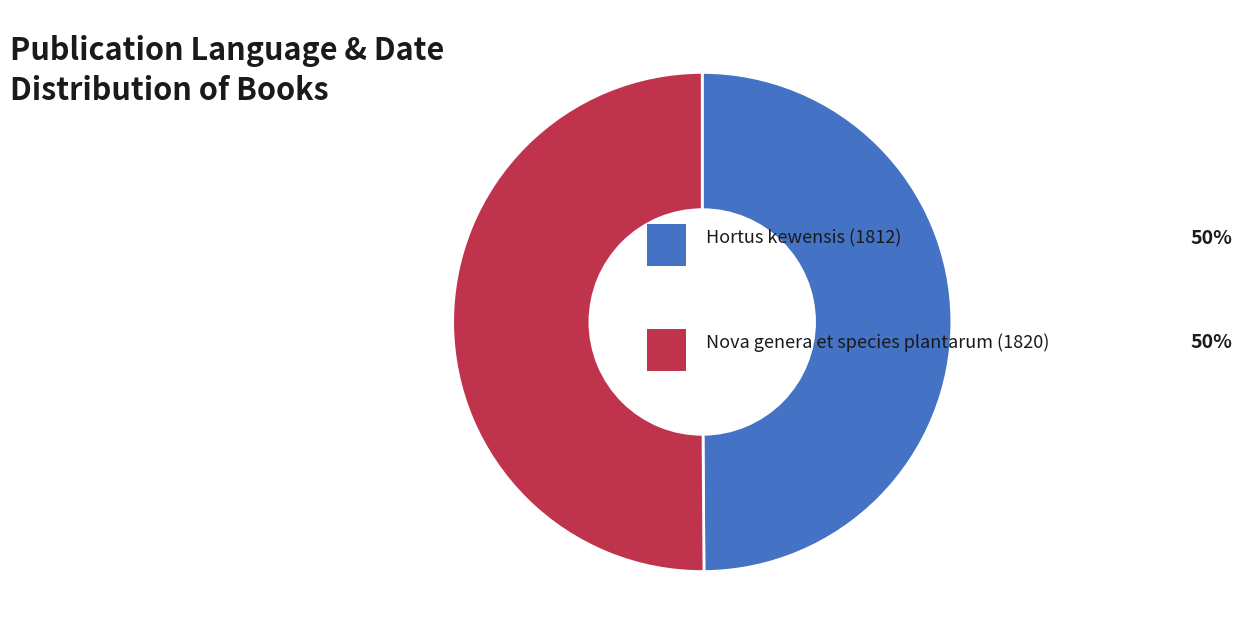

How many slices are in this pie chart?

2